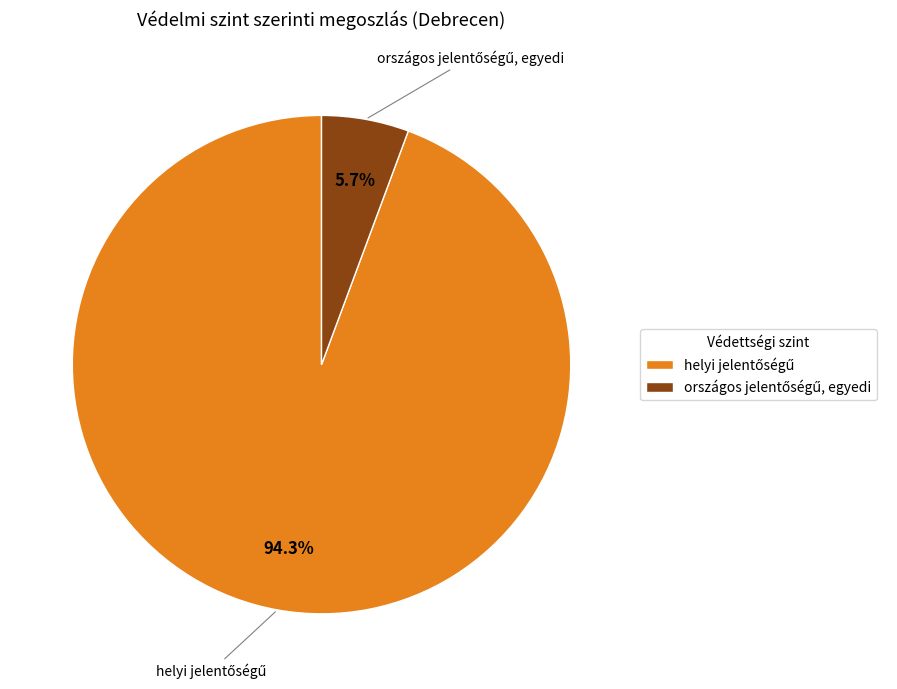

Does any single category account for the majority?

Yes